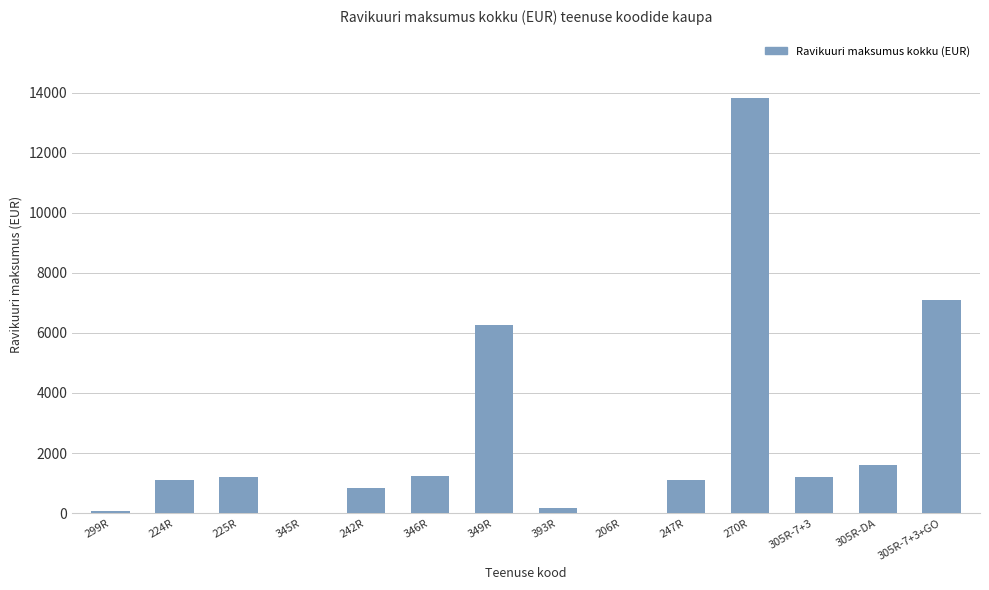

At which label is the value closest to 6911?

305R-7+3+GO